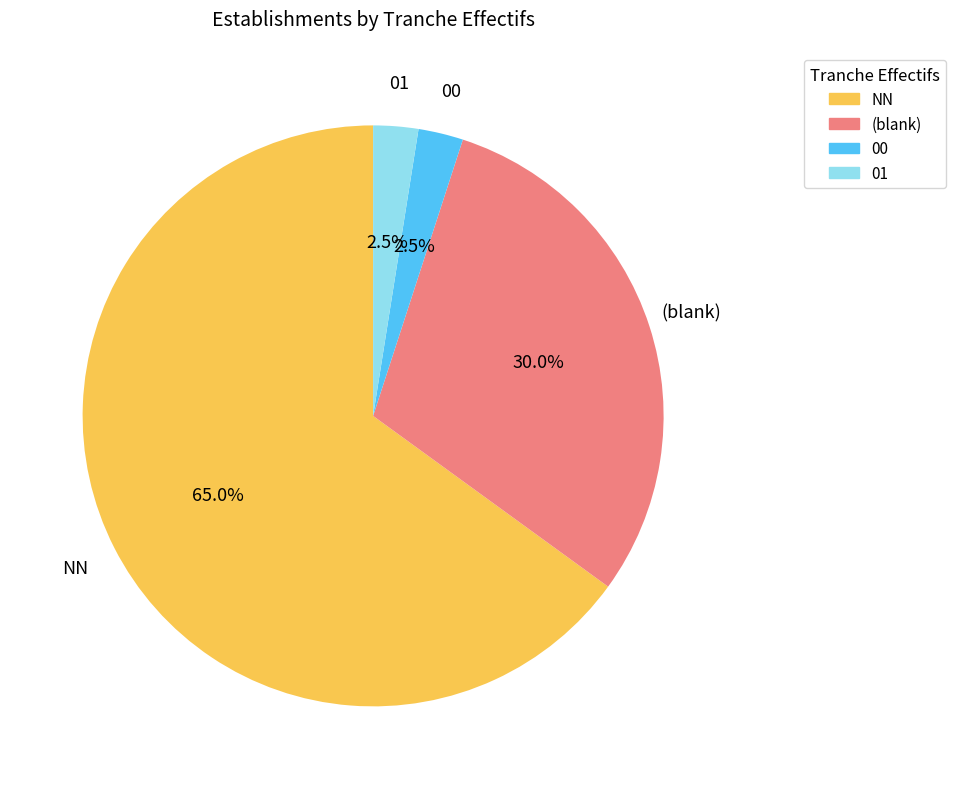

Is there a majority slice in this chart?

Yes